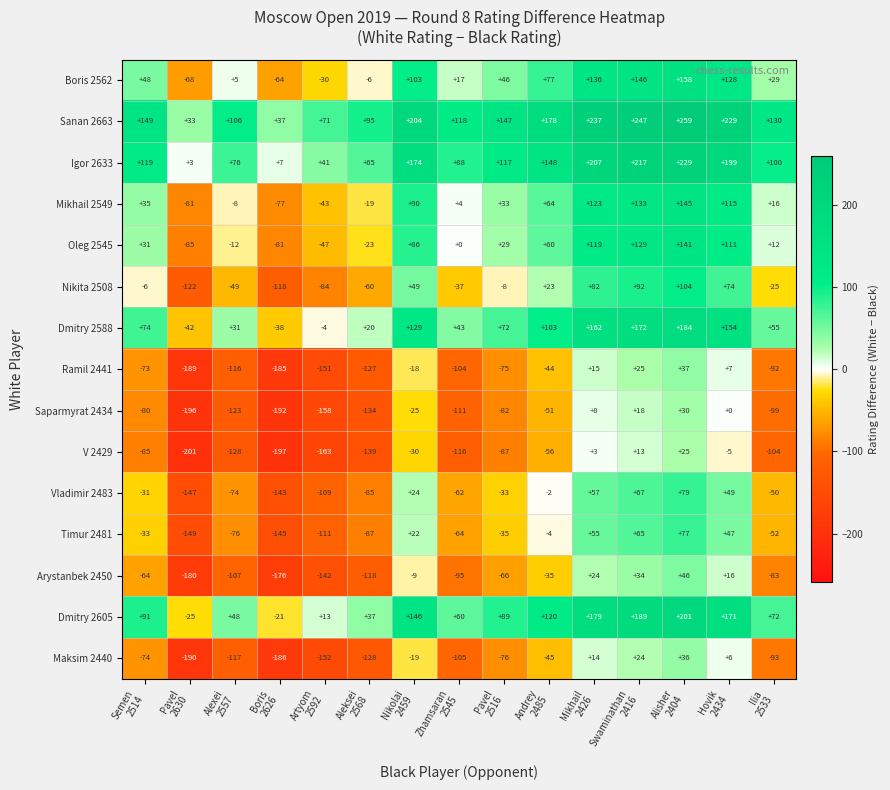

What is the difference between the maximum and minimum values in the Nikita 2508 series?

226